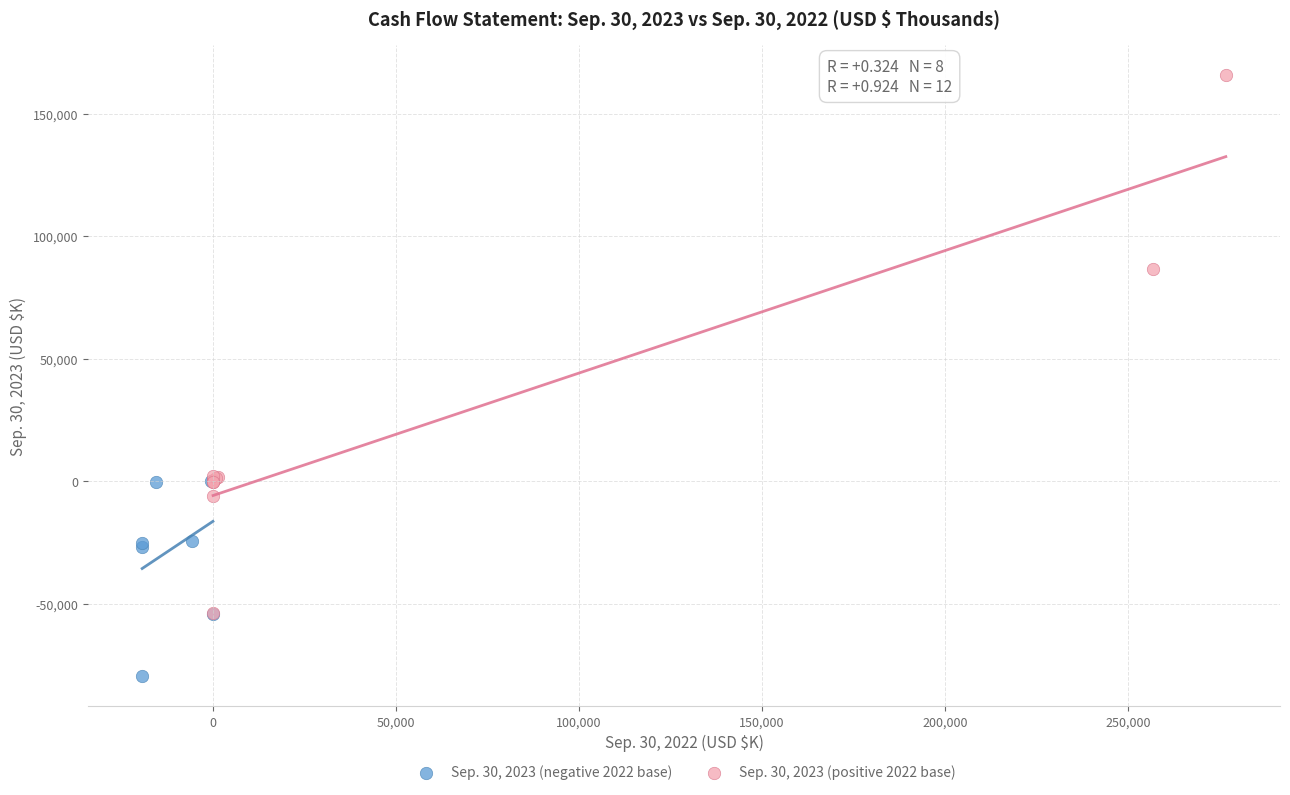

Which series has the widest spread of Y values?

Sep. 30, 2023 (positive 2022 base)